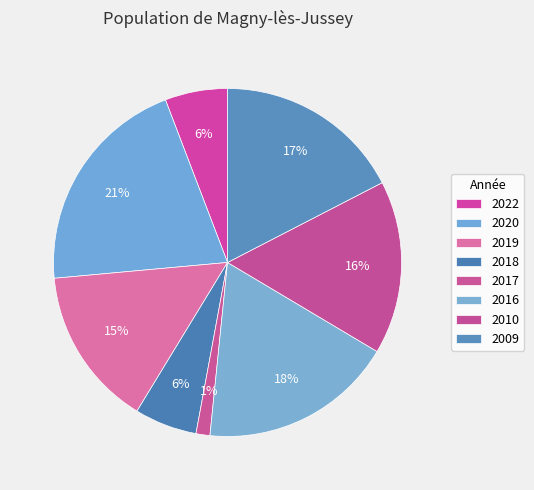

To the nearest percent, what percentage of the pie is 2020?

21%